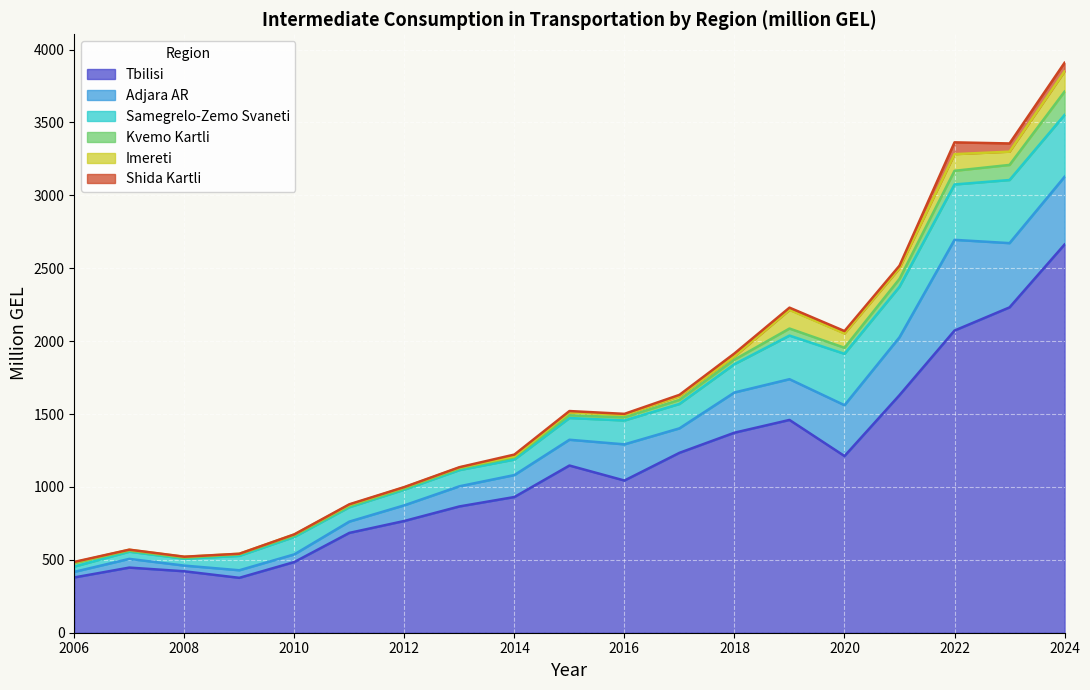

Is it true that Samegrelo-Zemo Svaneti equals 163.7 at 2016?

True